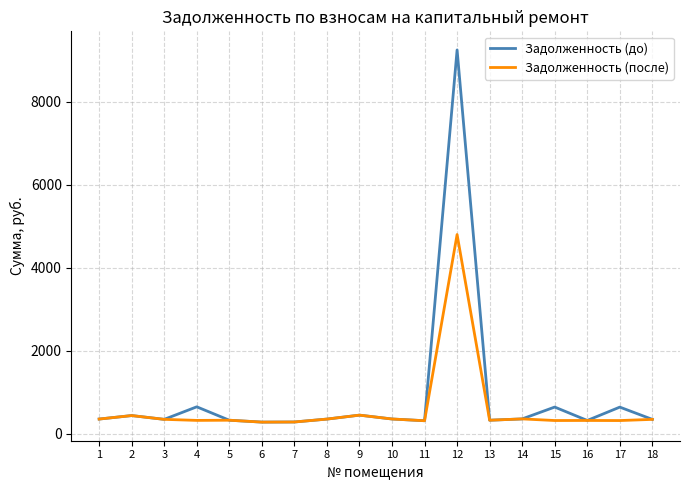

Does the chart have visible grid lines?

Yes